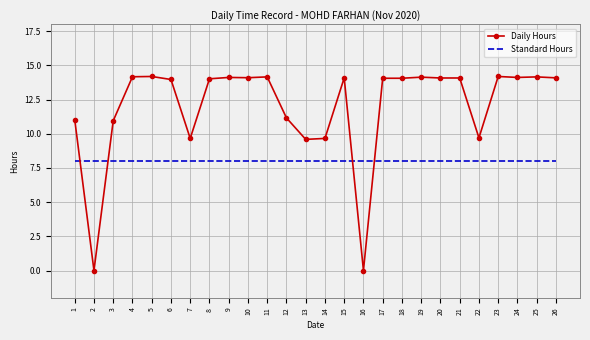

Where does the Daily Hours series first go above 14?

4